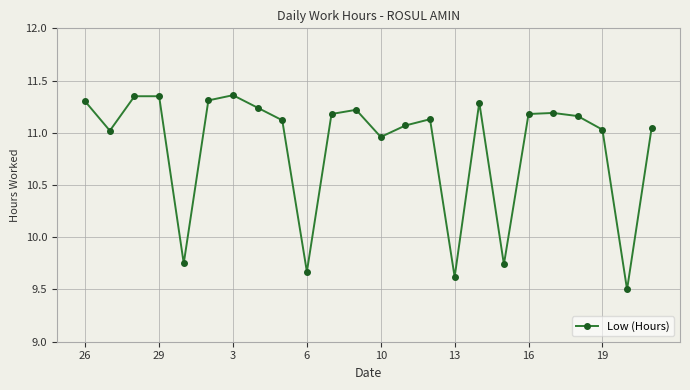

What is the minimum value shown in the chart?

9.5